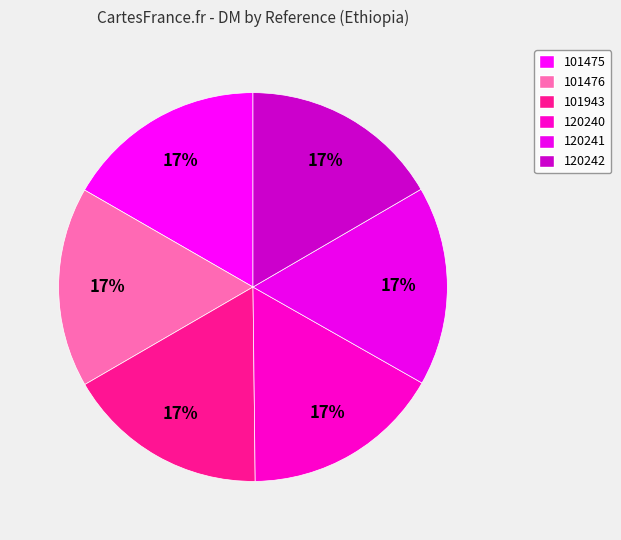

To the nearest percent, what is the combined percentage of 120242 and 101475?

33%